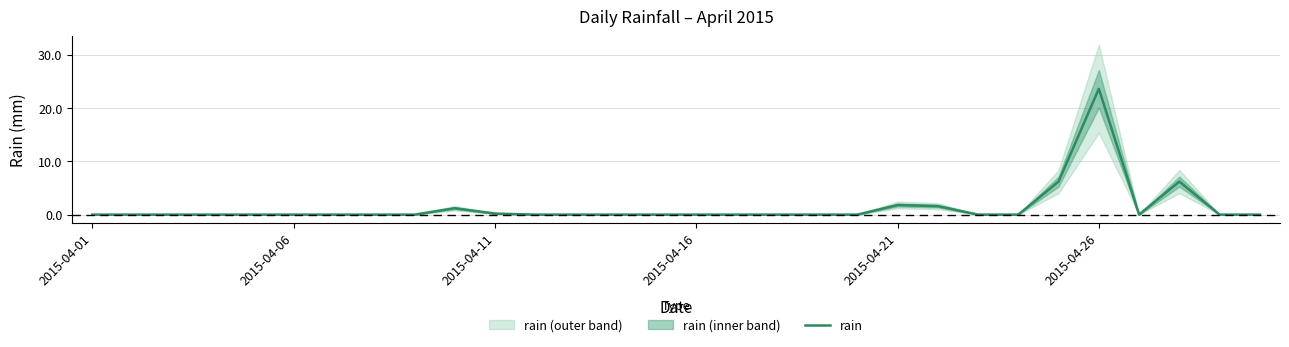

Where is the first local maximum?

9